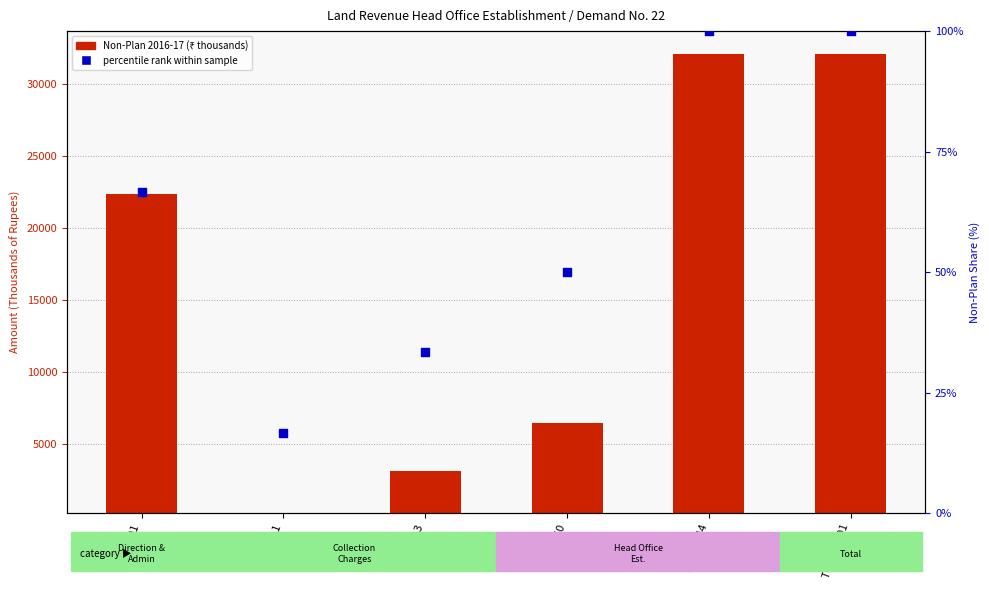

Which series reaches the maximum Y coordinate?

Non-Plan 2016-17 (₹ thousands)